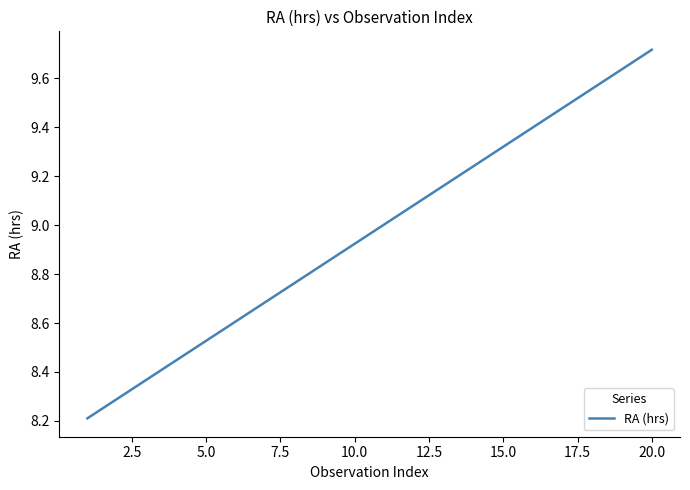

What is the smallest value displayed?

8.2